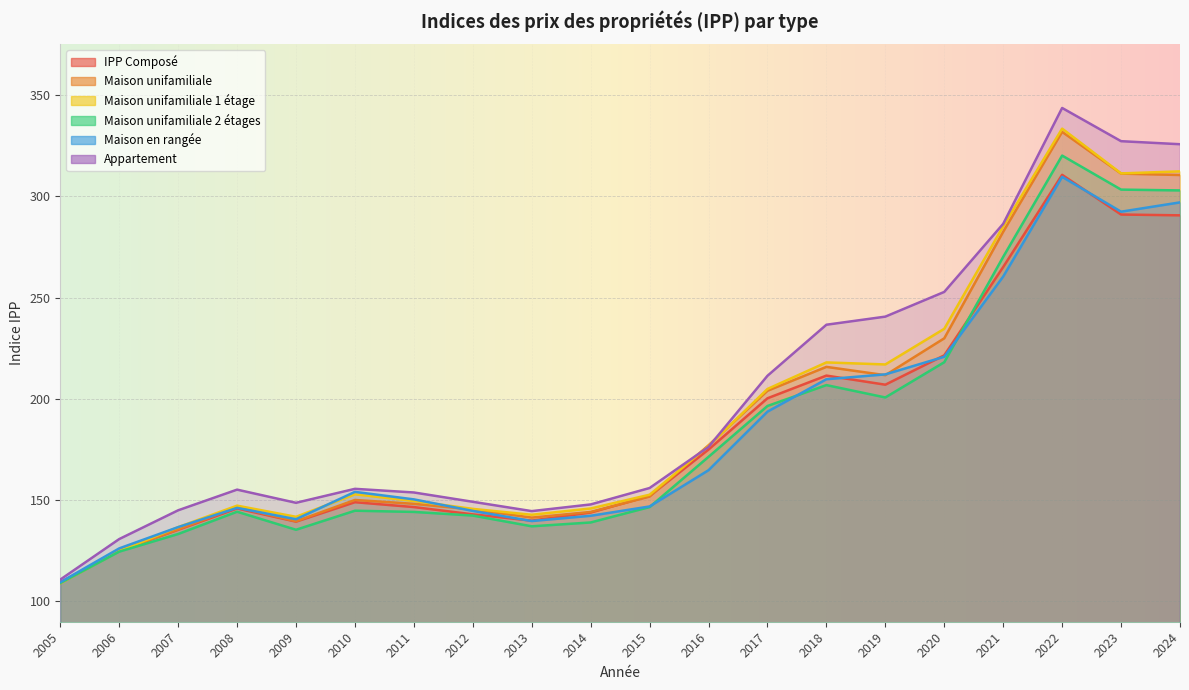

Which category has the lowest value in the IPP Composé series?

2005